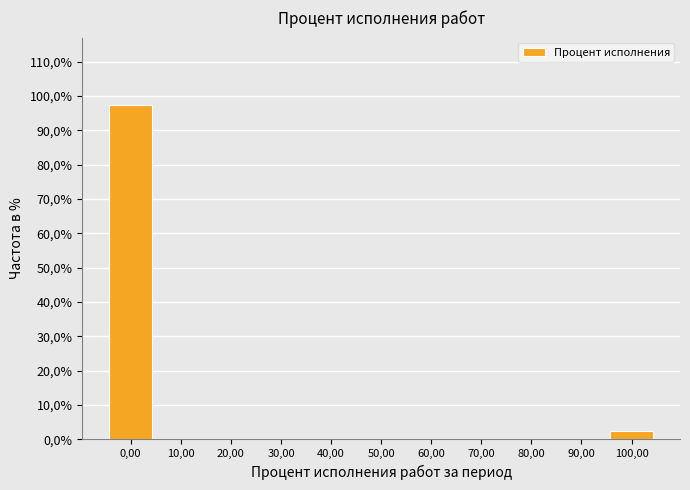

Are the bars horizontal?

No